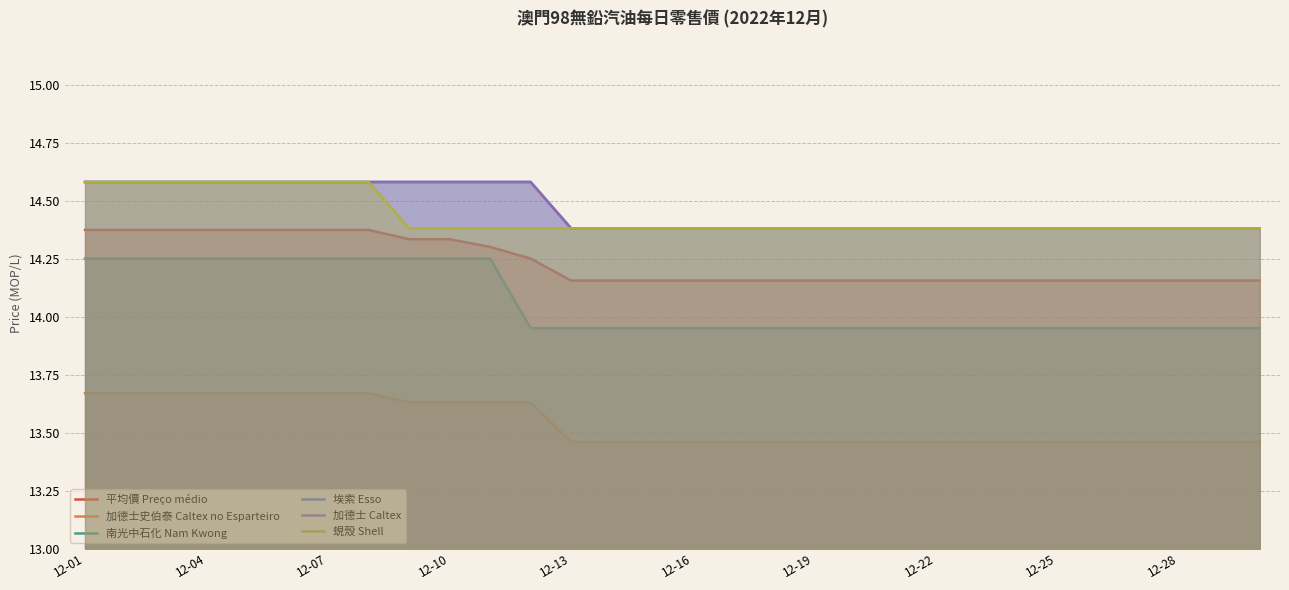

Which has a higher value, 25 or 22?

25